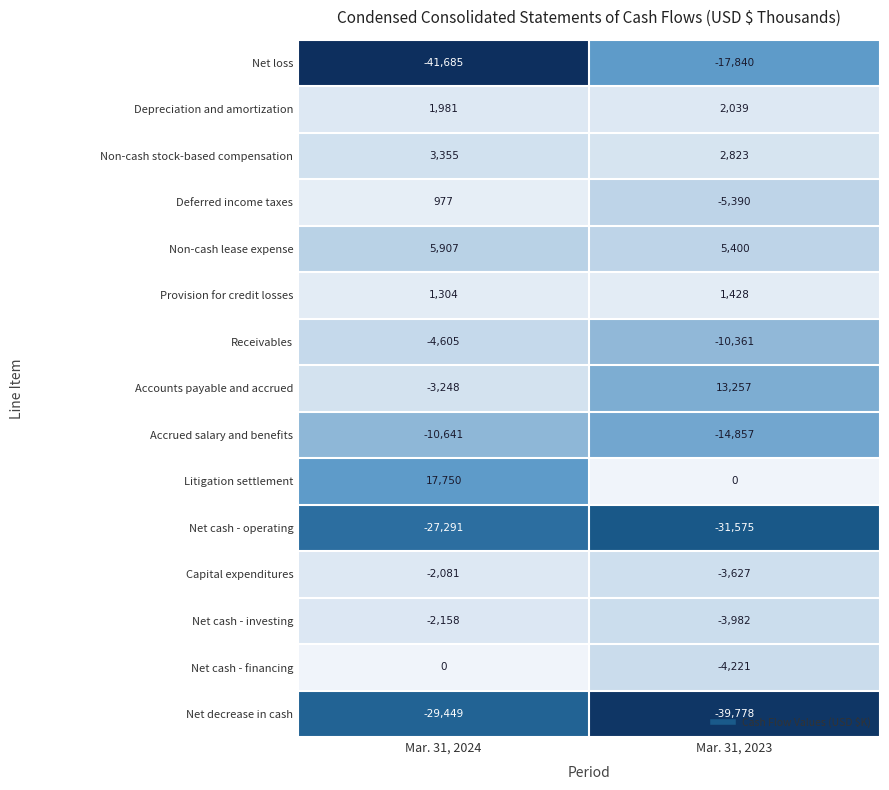

At how many categories does at least one series exceed 12346?

2